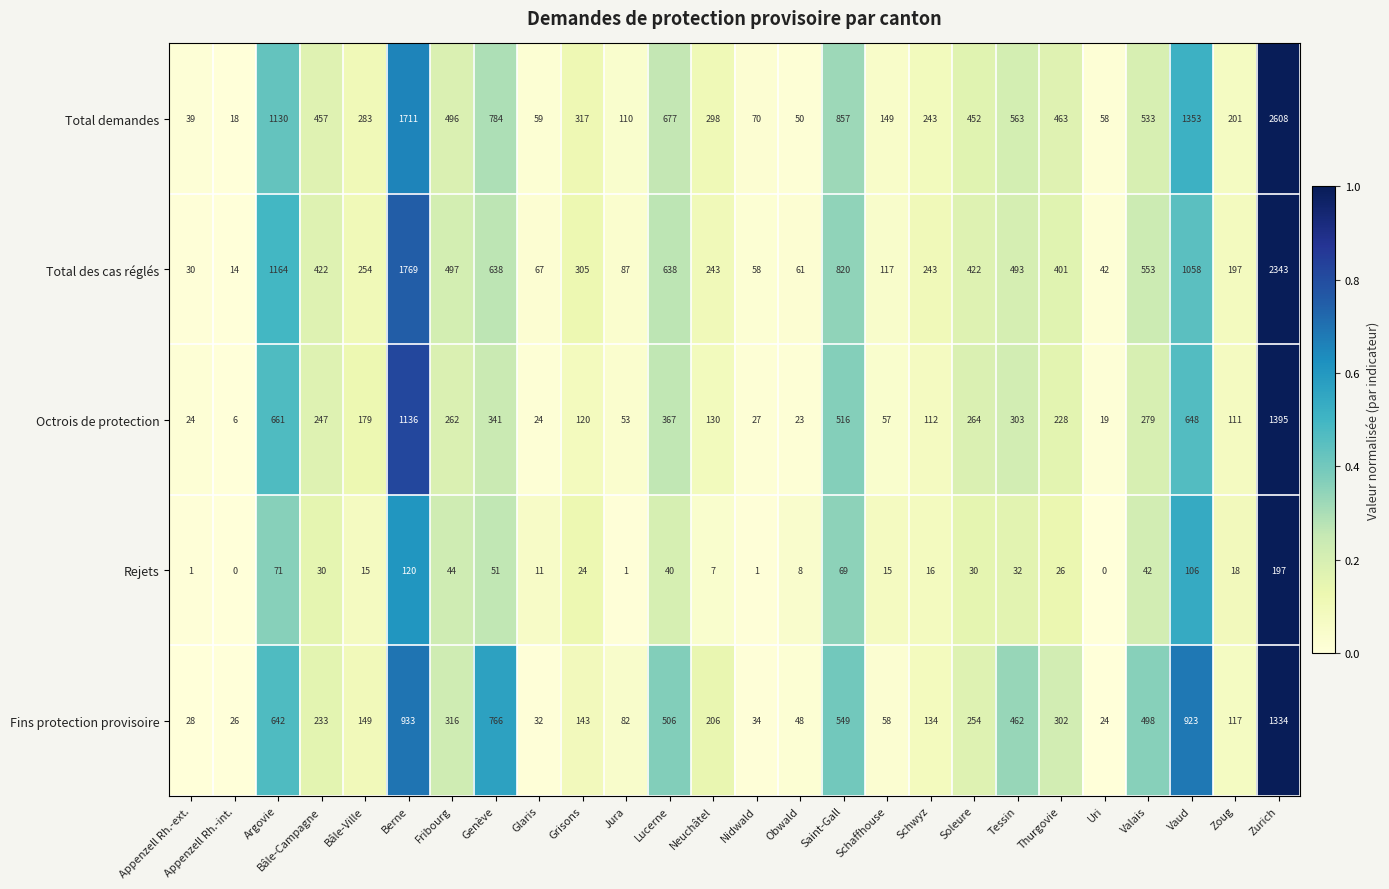

The value of Total des cas réglés at Appenzell Rh.-ext. is 42. True or false?

False